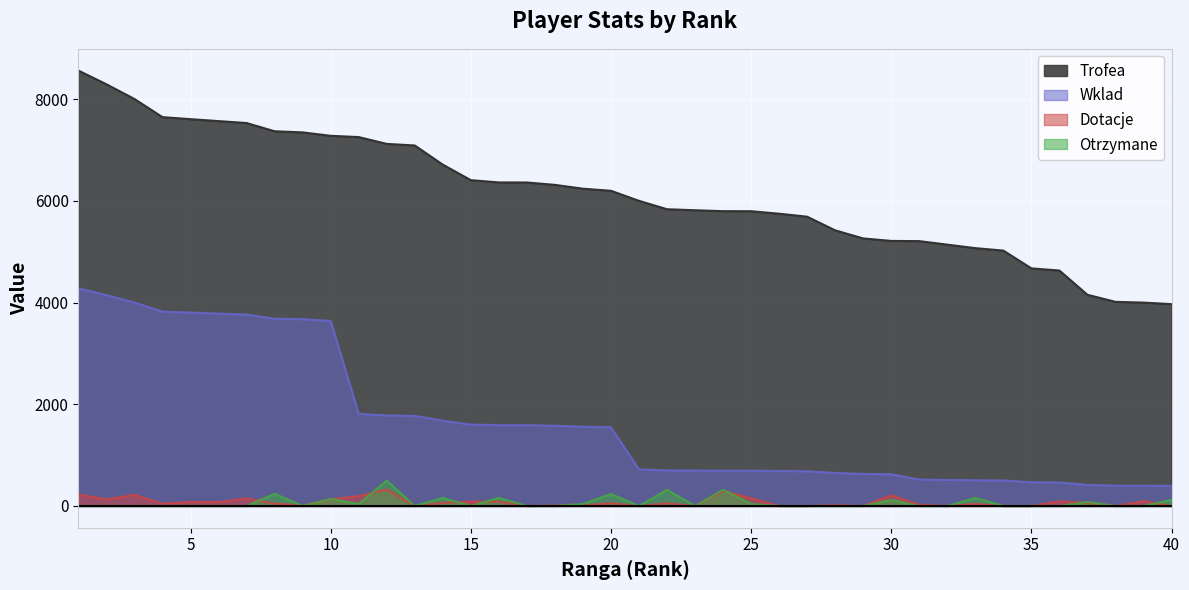

What is the sum of all Otrzymane values?

2677